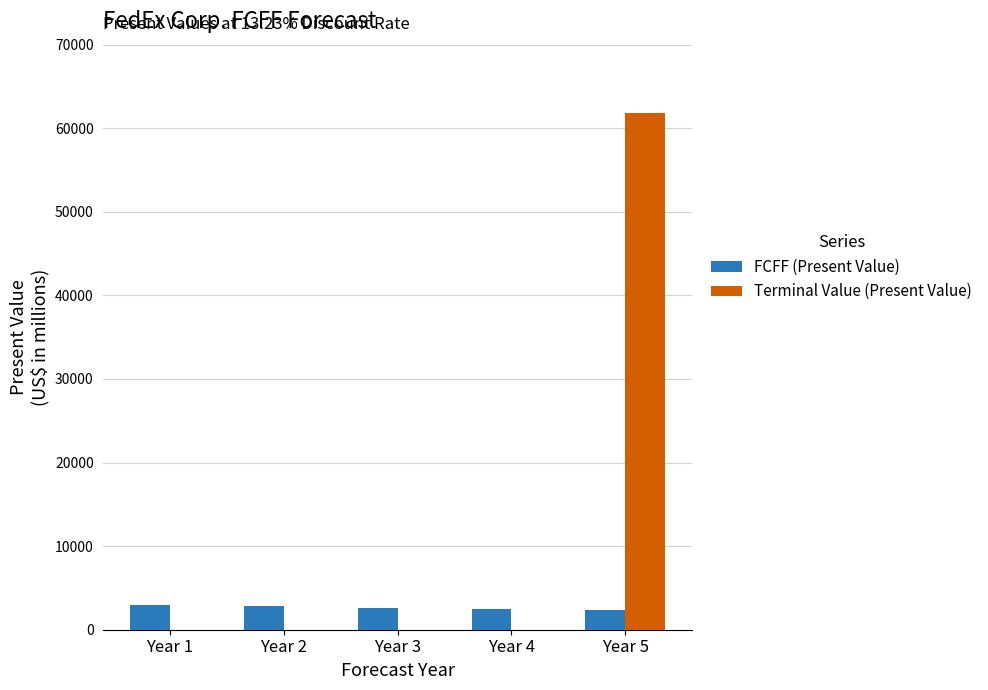

What is the sum of all Terminal Value (Present Value) values?

61784